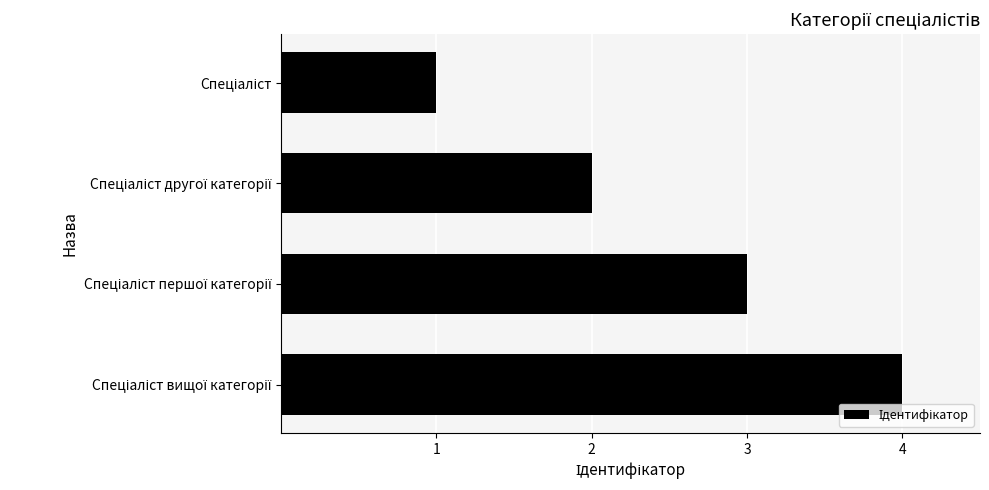

What is the difference between the maximum and minimum values?

3